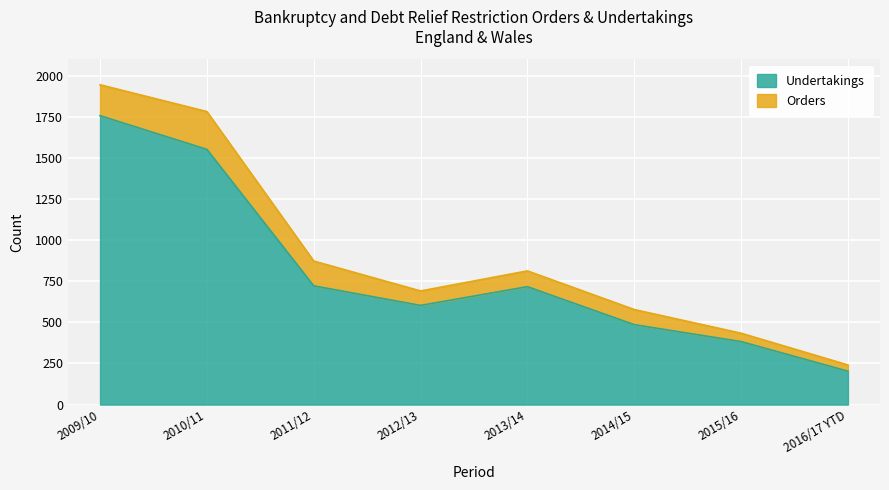

What is the difference between the second highest and minimum values?

1349